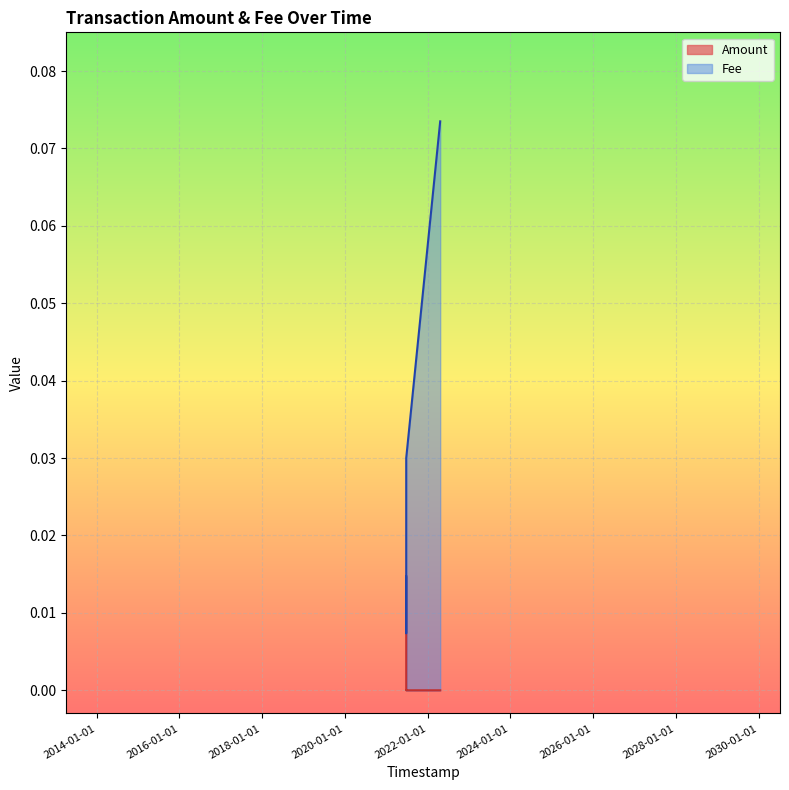

What is the sum of all Fee values?

0.2